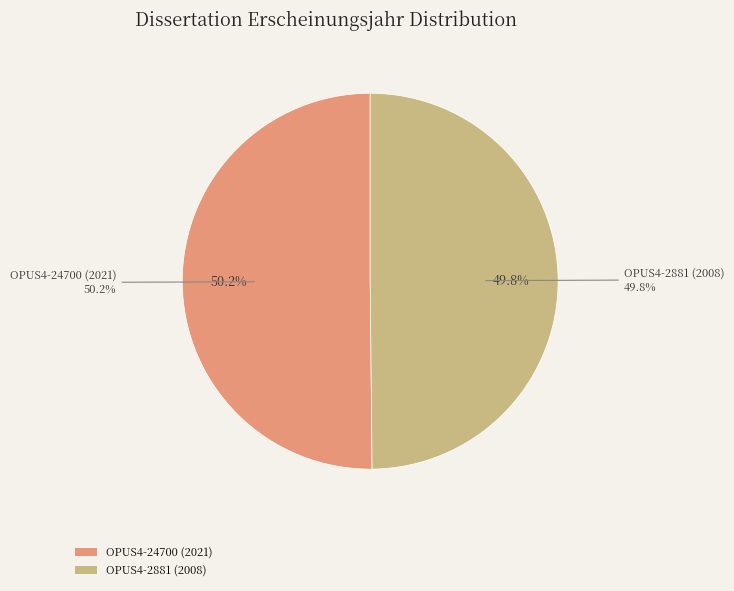

Does any single category account for the majority?

Yes